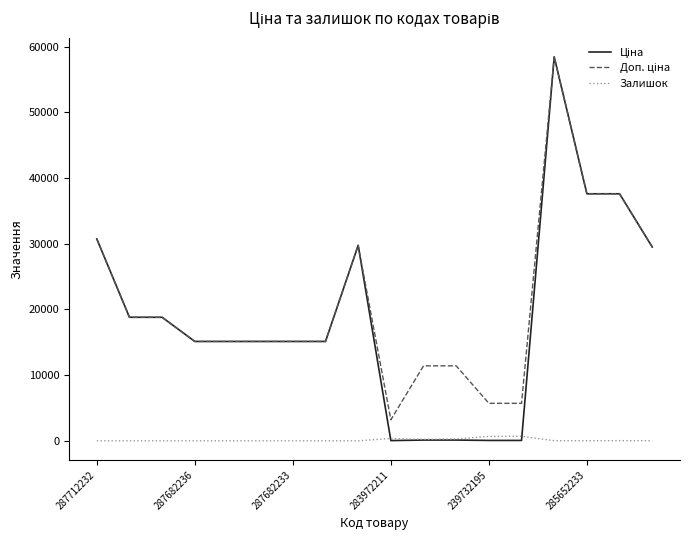

What is the difference between the maximum and minimum values in the Доп. ціна series?

55221.5